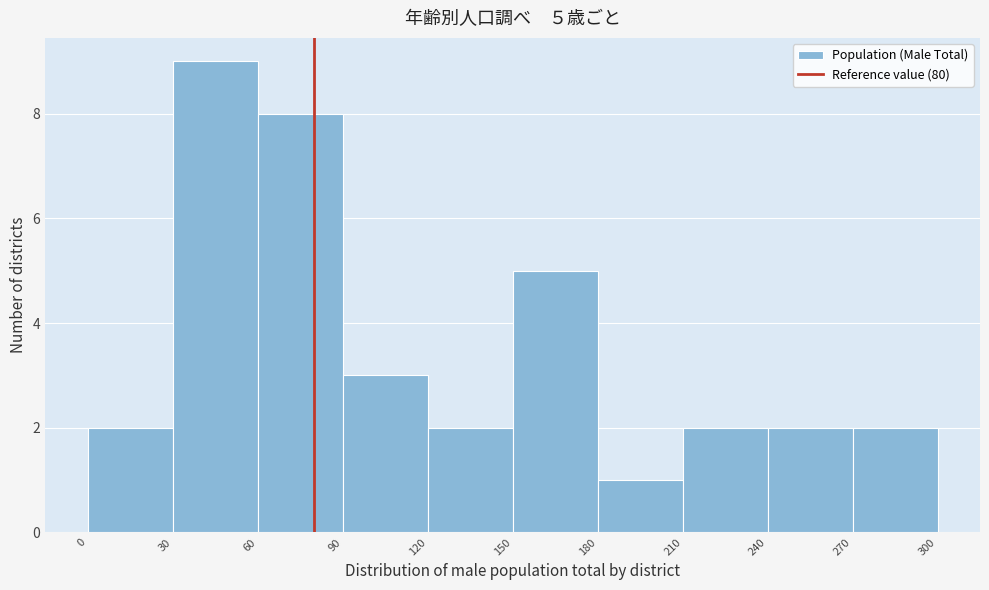

Which range on the x-axis has the tallest bar?

30 to 60